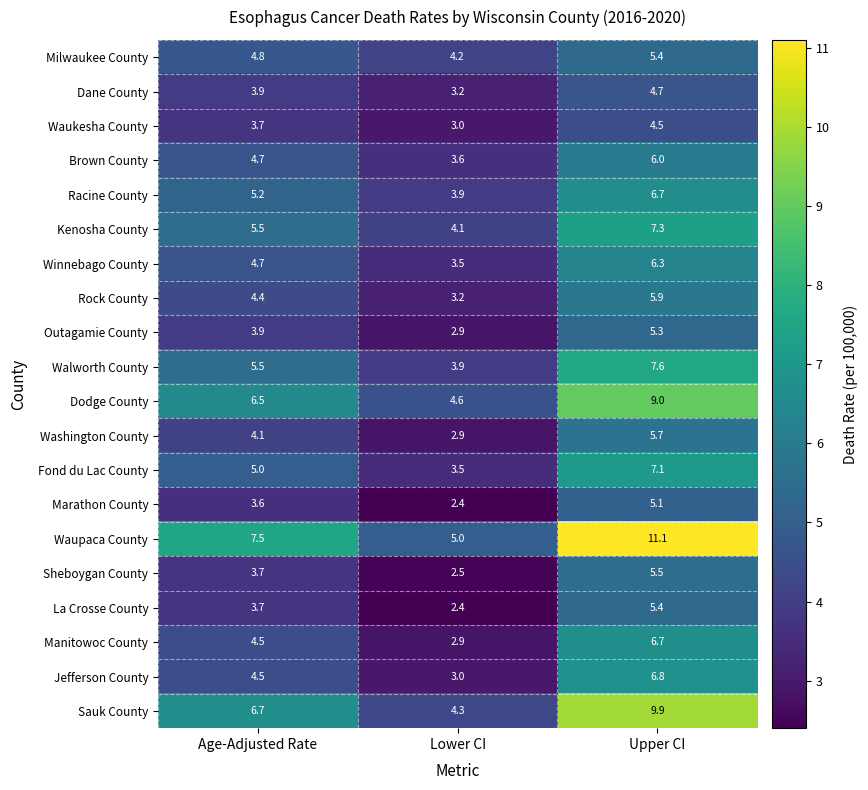

Which series changed the most between Age-Adjusted Rate and Upper CI?

Waupaca County